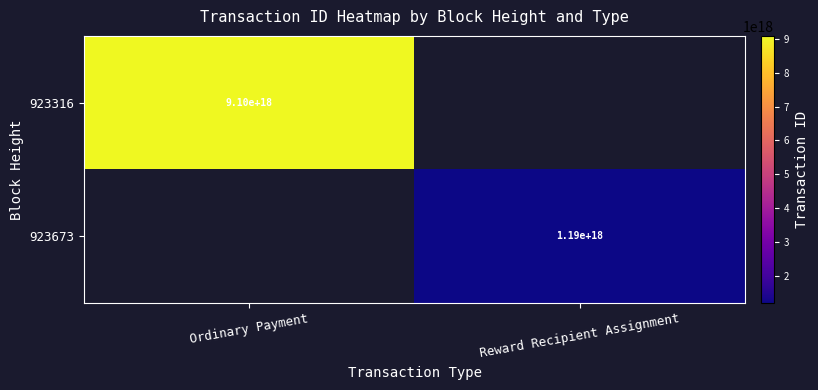

The 923316 series shows 13343835279028805632 at Ordinary Payment. True or false?

False